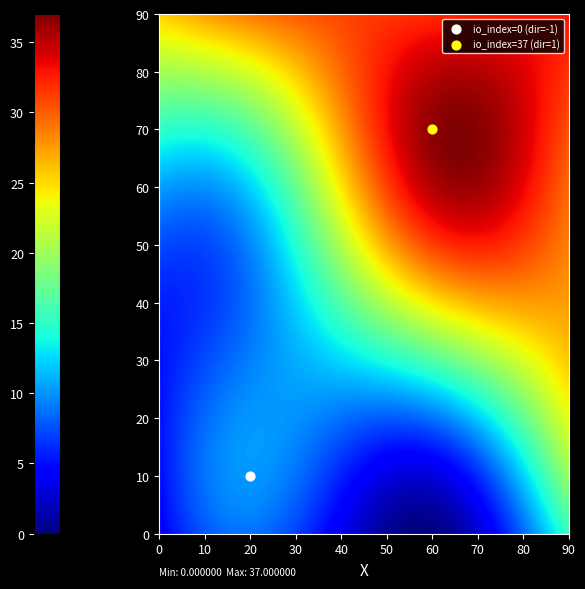

Reading left to right, extract all data points from this chart.

8c5c95dbbbd70e038b3748342045feeb47d6593: -1	0
26f81a68bf7870544bbff8db54ba3805e375b2f: 1	37